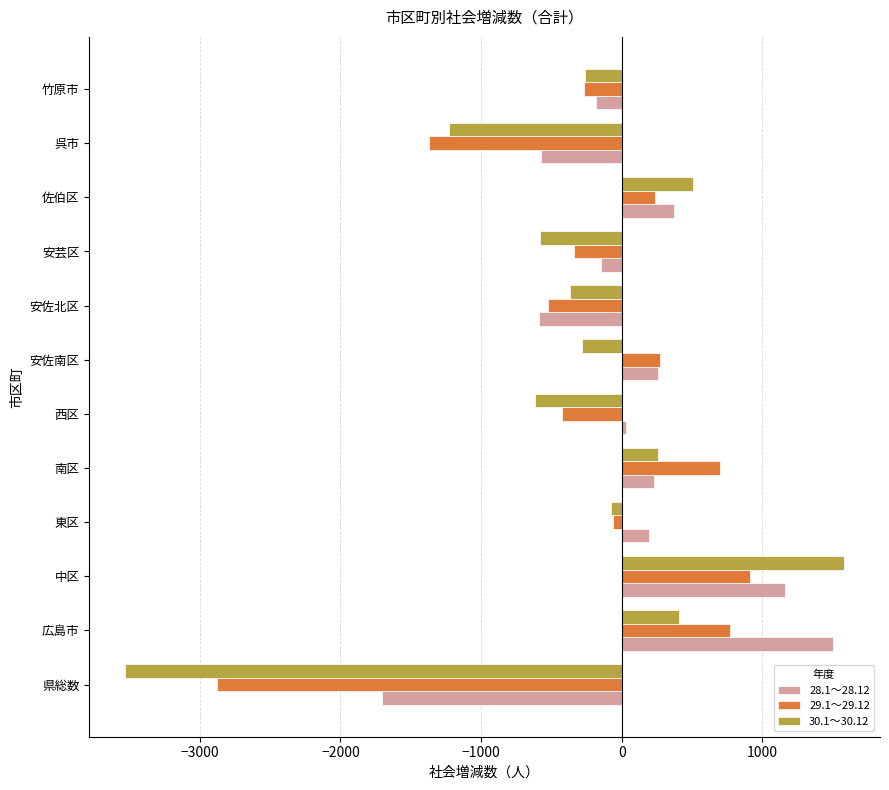

What are all the series names shown in the legend?

28.1～28.12, 29.1～29.12, 30.1～30.12